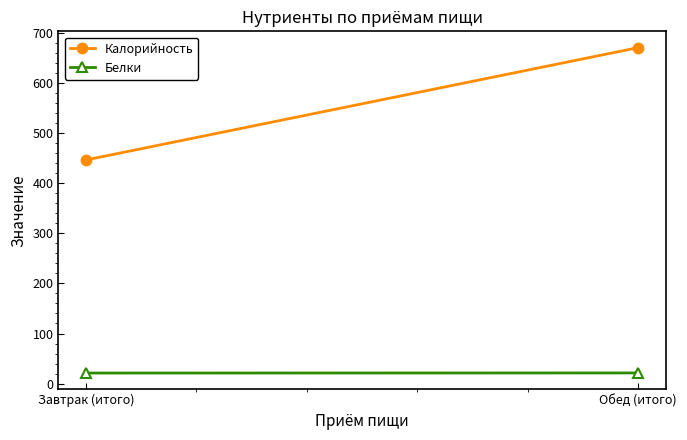

How many lines are shown in the chart?

2